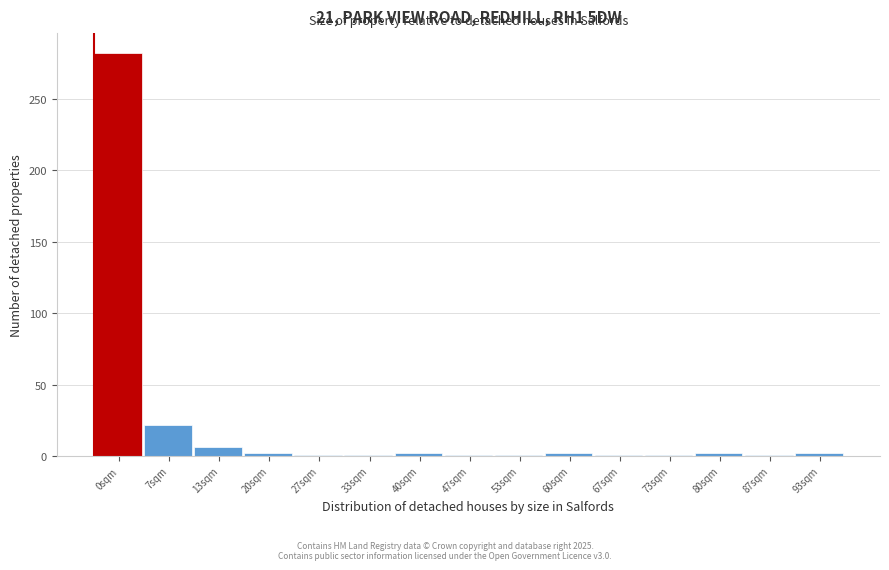

What is the greatest value displayed?

282